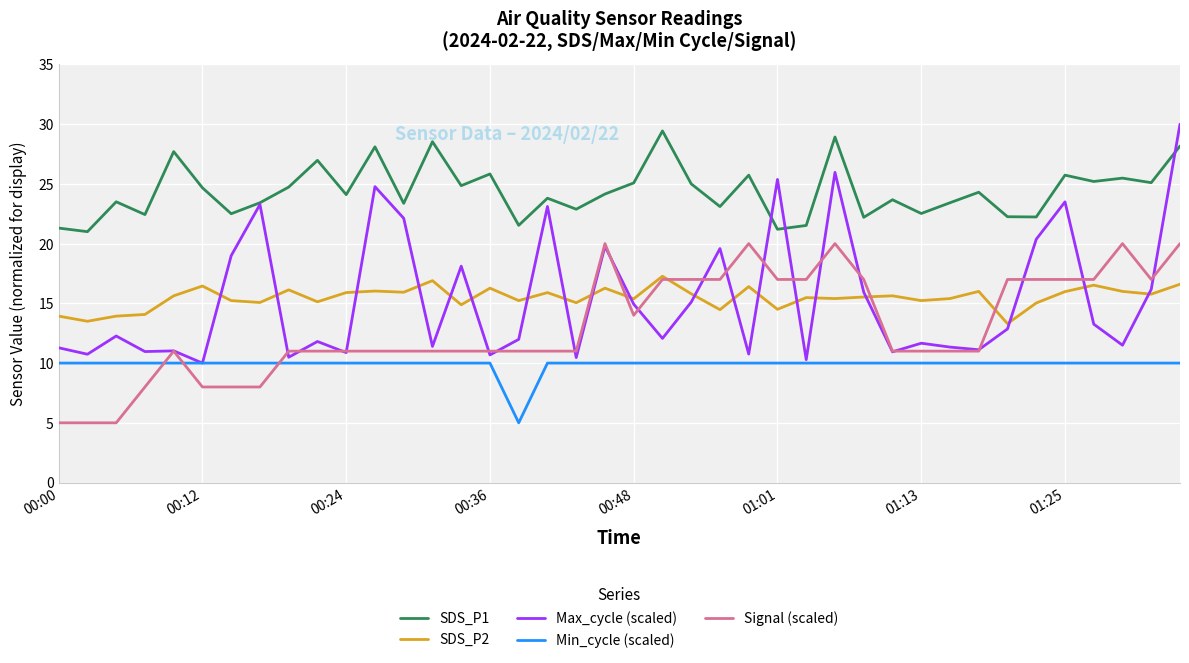

What is the maximum value for Signal (scaled)?

20.0